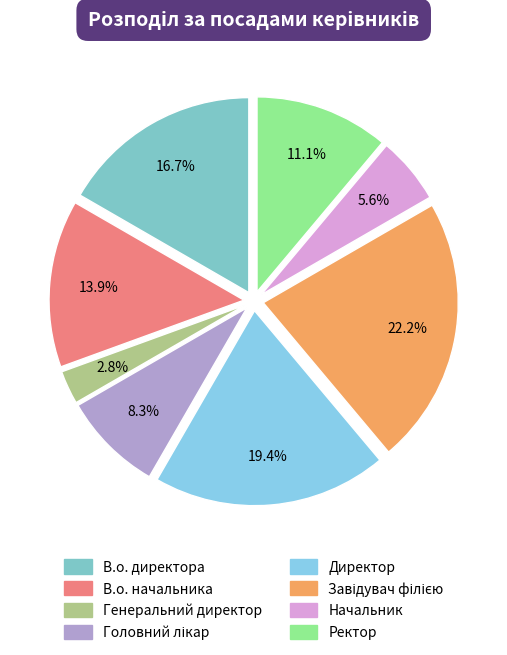

To the nearest percent, what is the difference between the Директор and В.о. начальника slice percentages?

6%